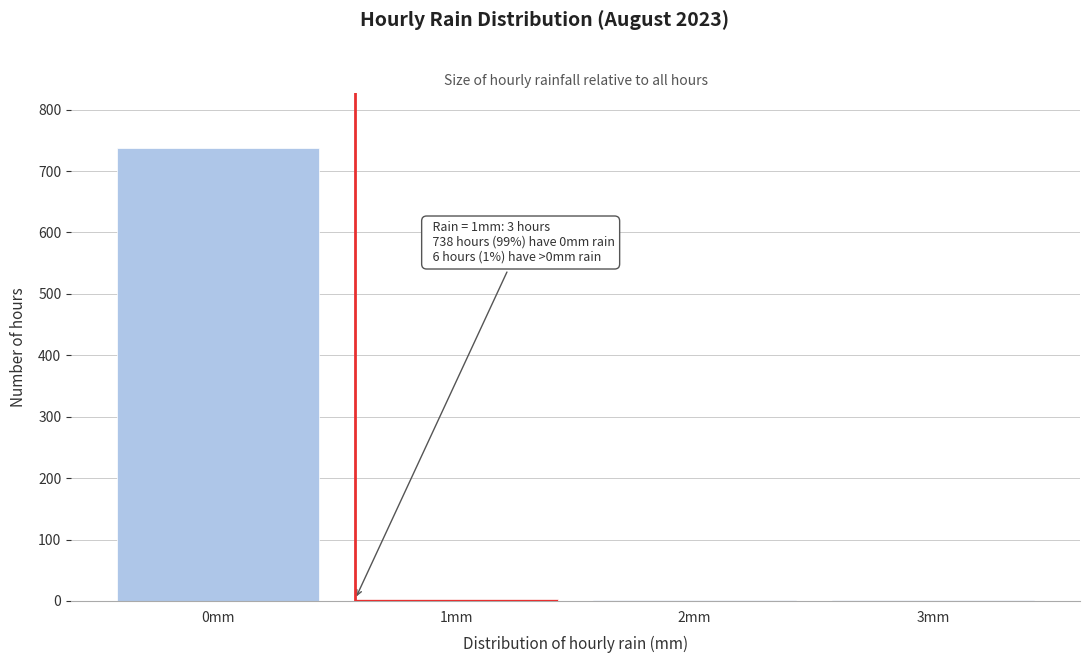

What is the sum of all values?

744